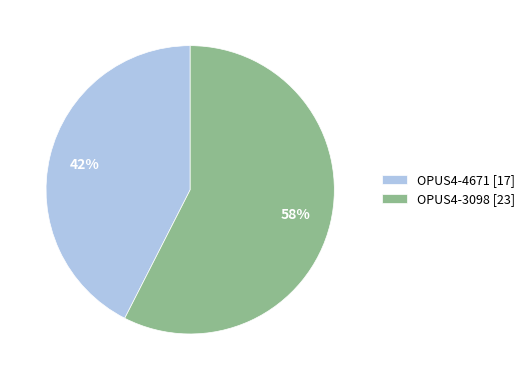

Rank the categories by value from lowest to highest.

OPUS4-4671, OPUS4-3098